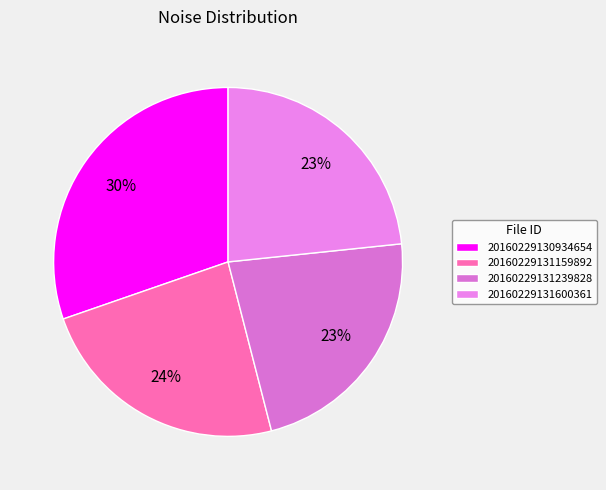

To the nearest percent, what portion does 20160229130934654 represent?

30%